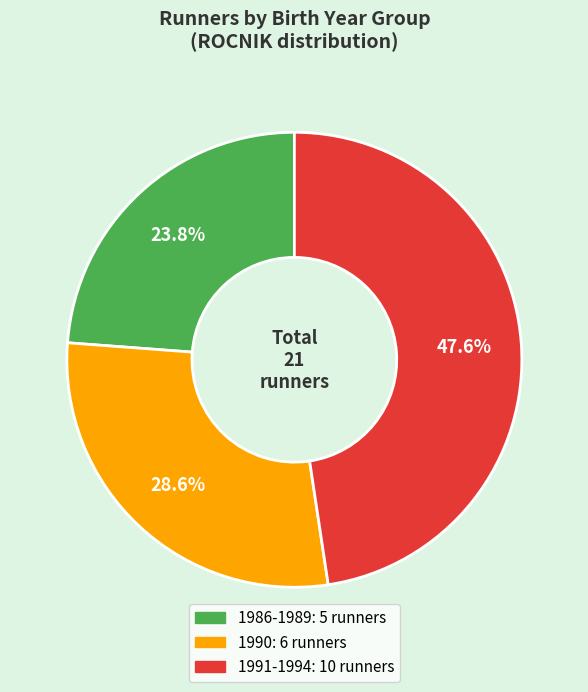

Is there any slice that represents more than half of the pie?

No